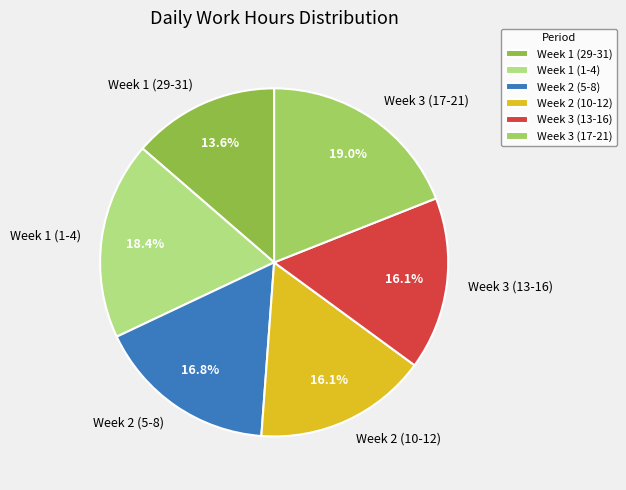

Does Week 1 (1-4) represent more than half of the total?

No